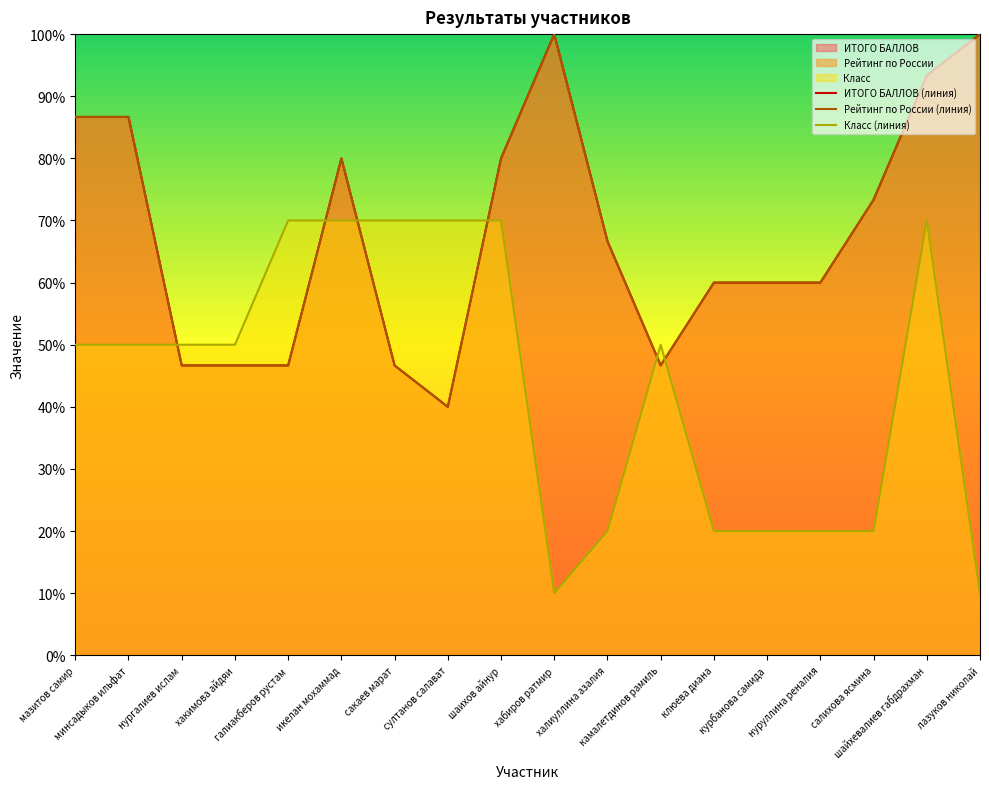

Where is the first local maximum for Класс?

камалетдинов рамиль